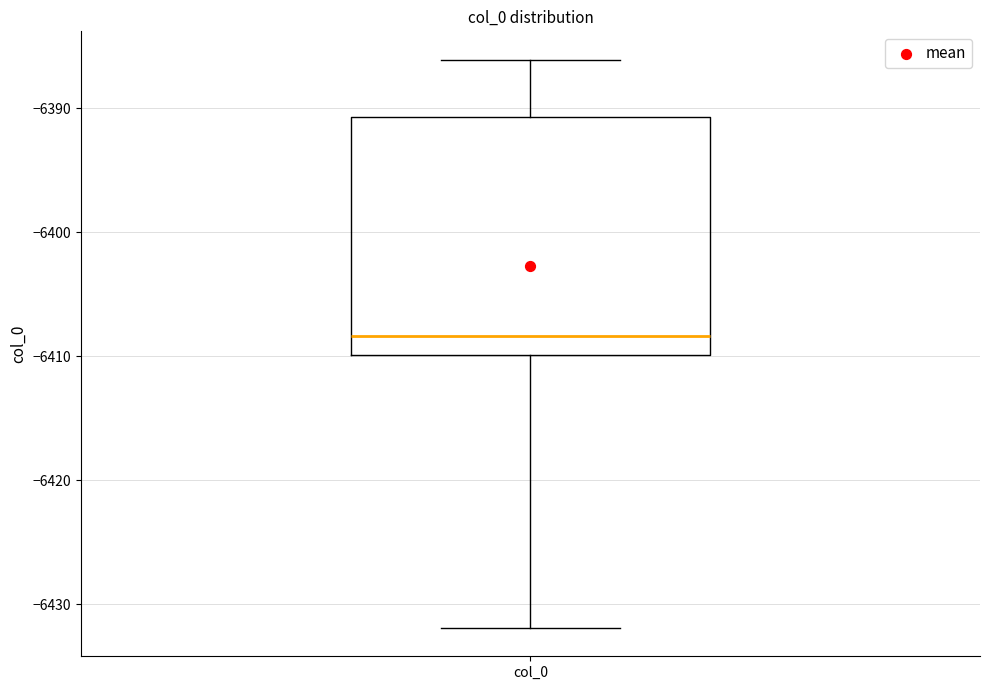

Where is the lower edge of the box for col_0 on the y-axis? The values are not printed on the chart, so give them approximately, as read against the axis.

-6410